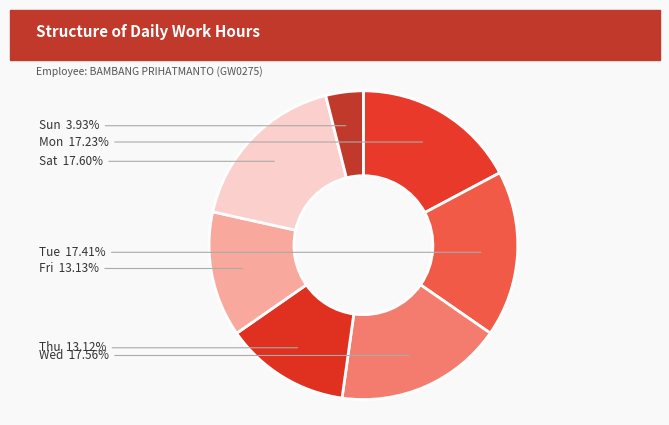

What is the ratio of the value at Tue to the value at Sun?

4.4